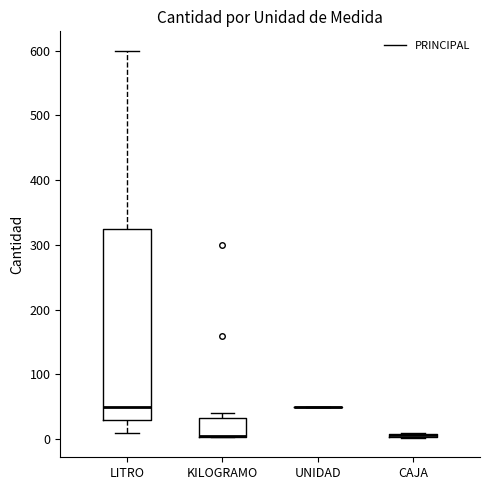

Where is the lower edge of the box for CAJA on the y-axis? The values are not printed on the chart, so give them approximately, as read against the axis.

0